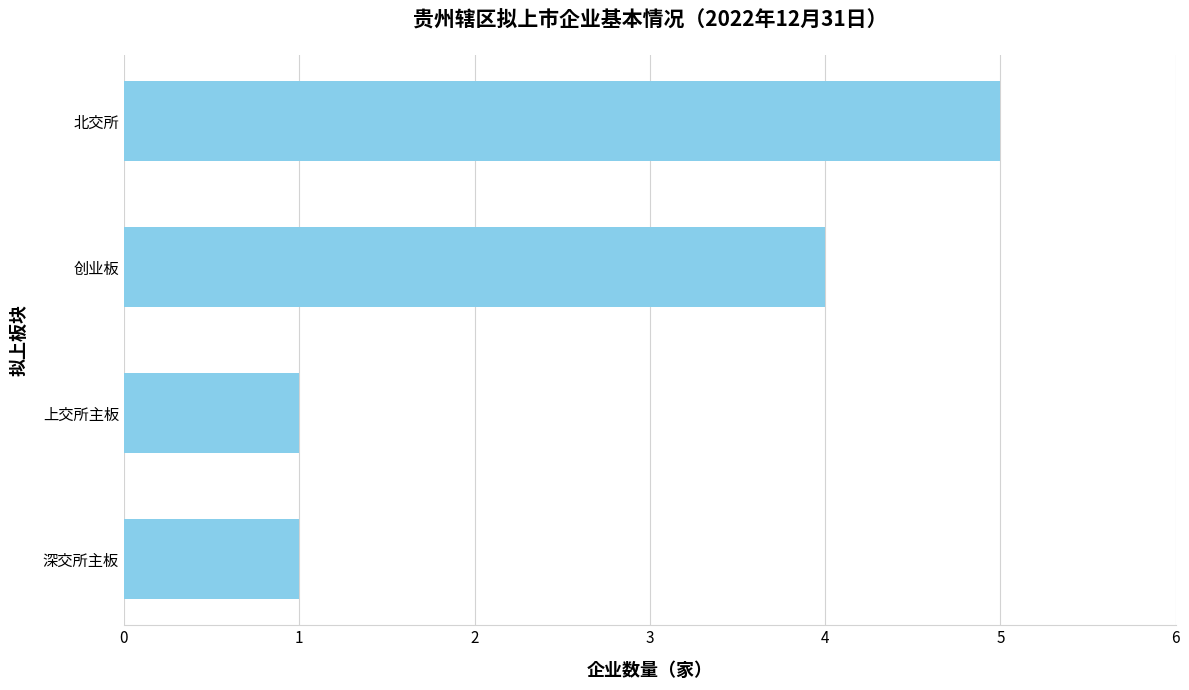

How many values are between 1 and 5?

4